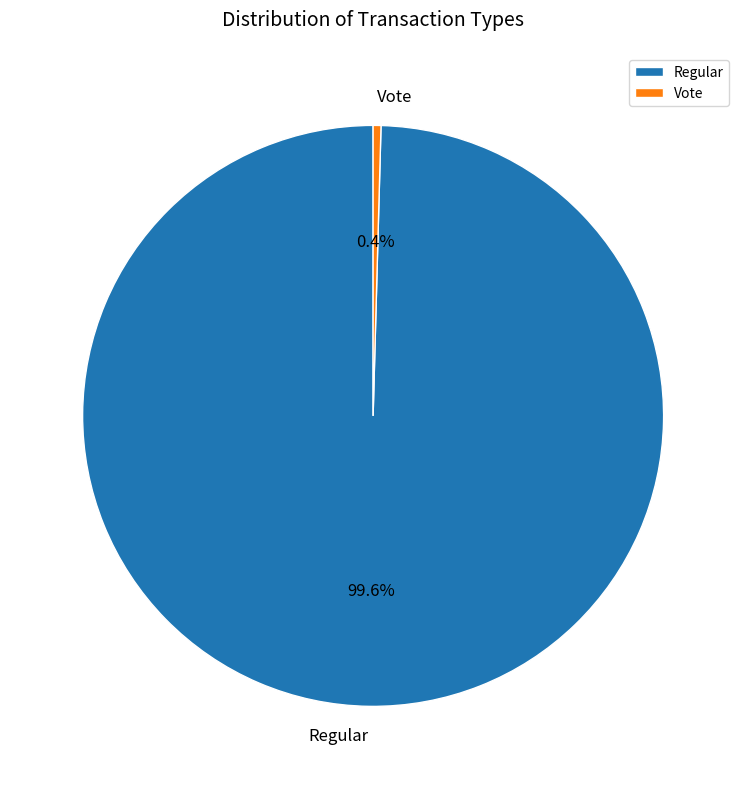

Rank the categories by value from lowest to highest.

Vote, Regular